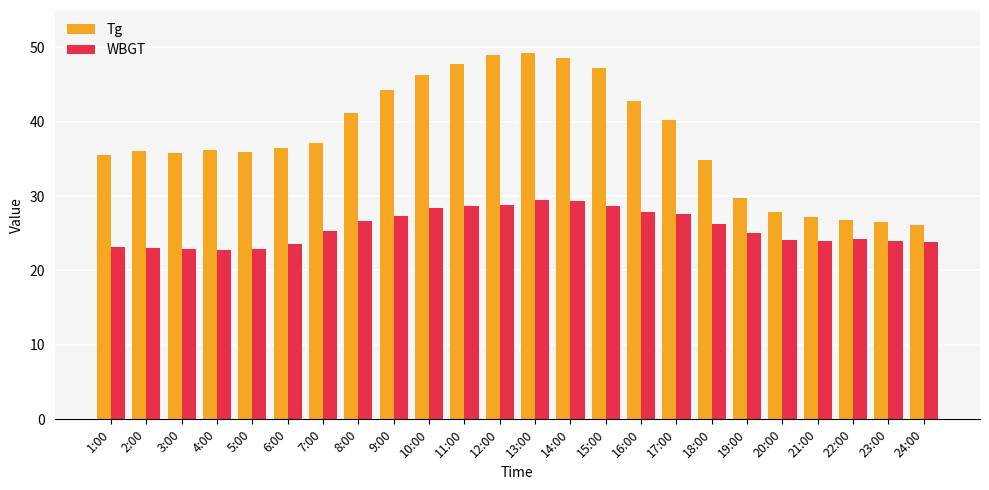

What is the label of the 17th bar from the right?

8:00